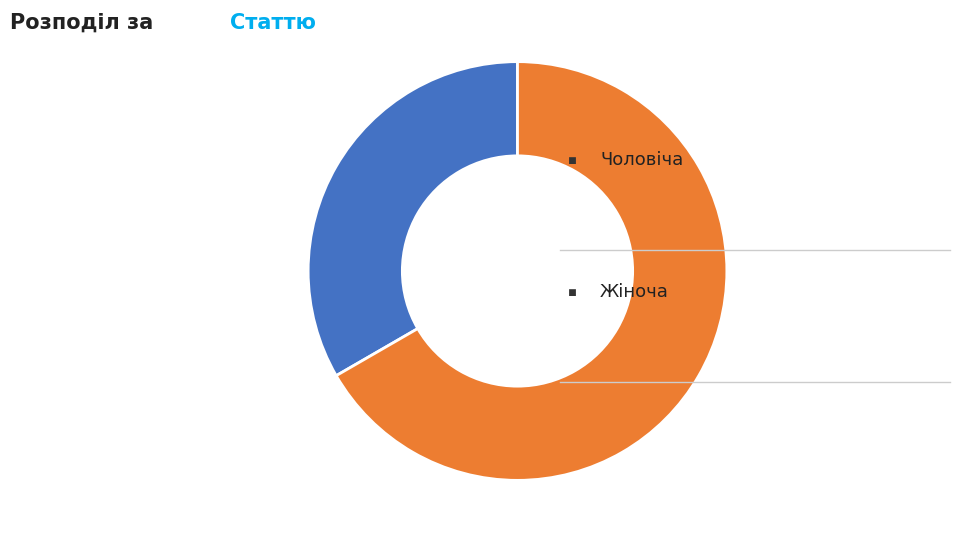

Is there a majority slice in this chart?

Yes